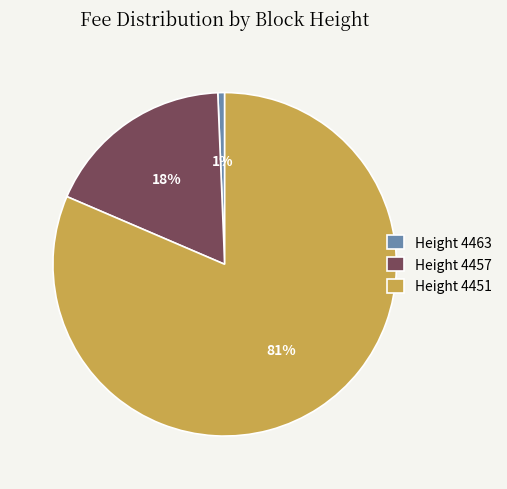

True or false: Height 4451 accounts for 81% of the total.

True